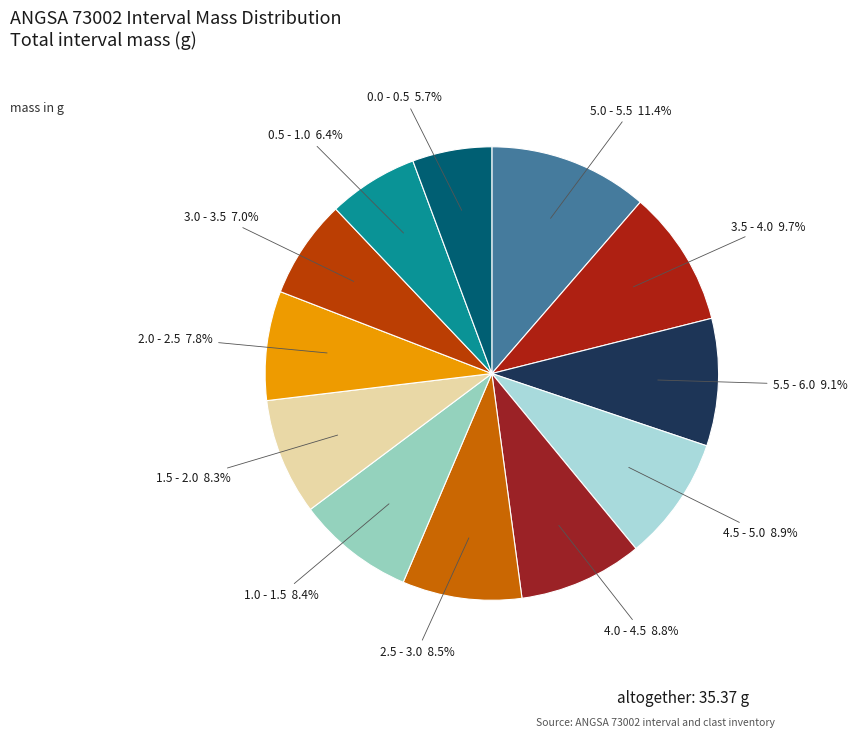

What portion of the pie excludes 3.0 - 3.5?

93.0%